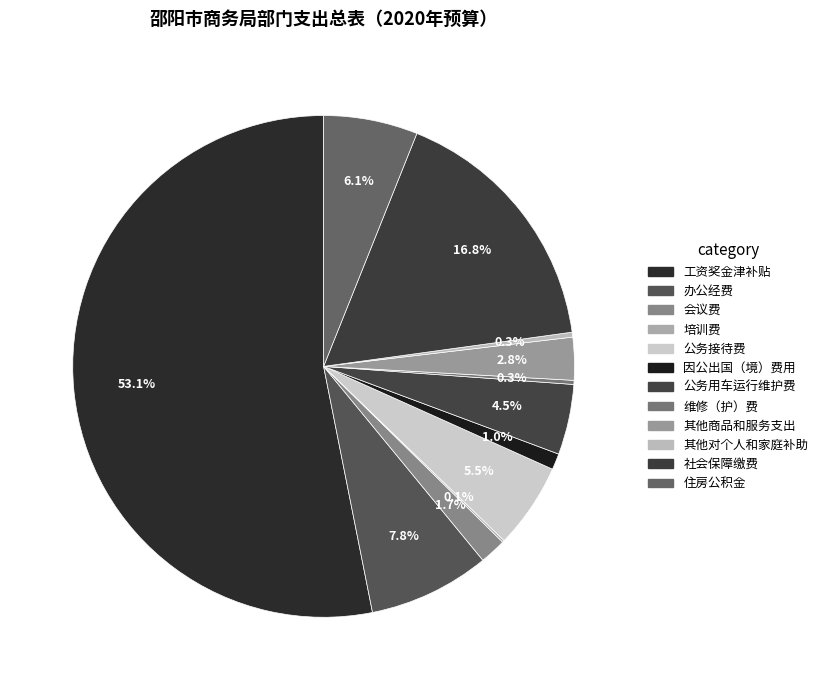

Count the number of slices in the pie.

12